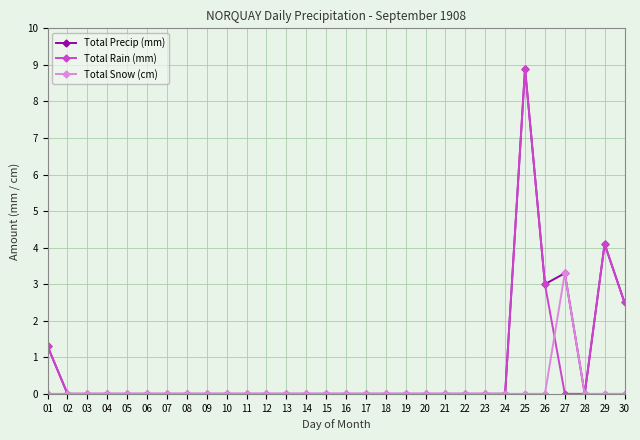

Which label corresponds to the largest value in the chart?

25